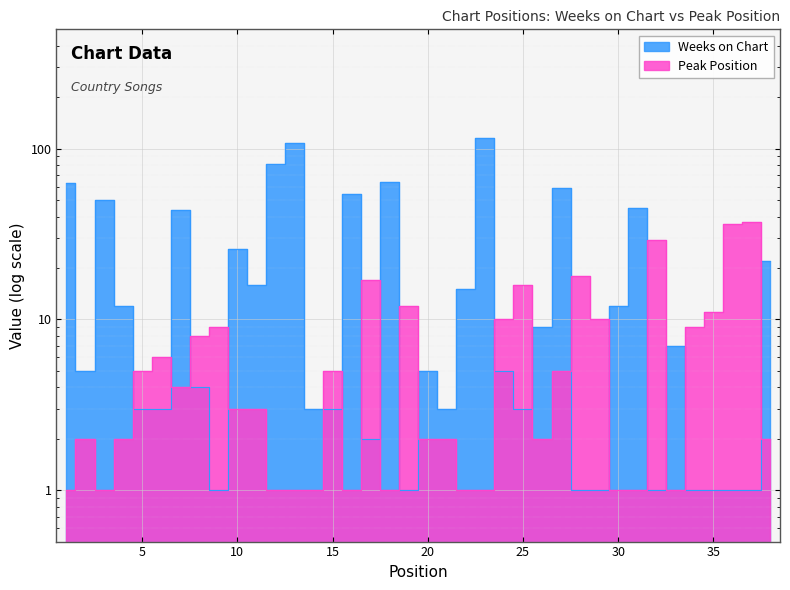

List the series in order of their peak value, highest first.

Weeks on Chart, Peak Position